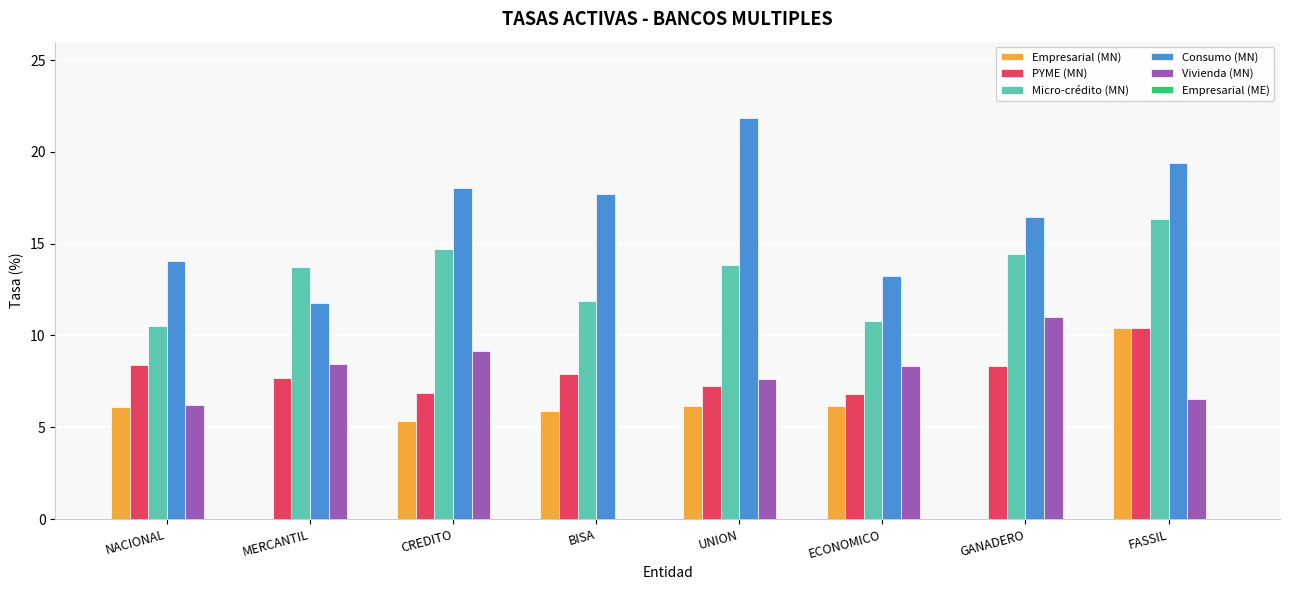

What is the approximate value of PYME (MN) at NACIONAL?

8.4